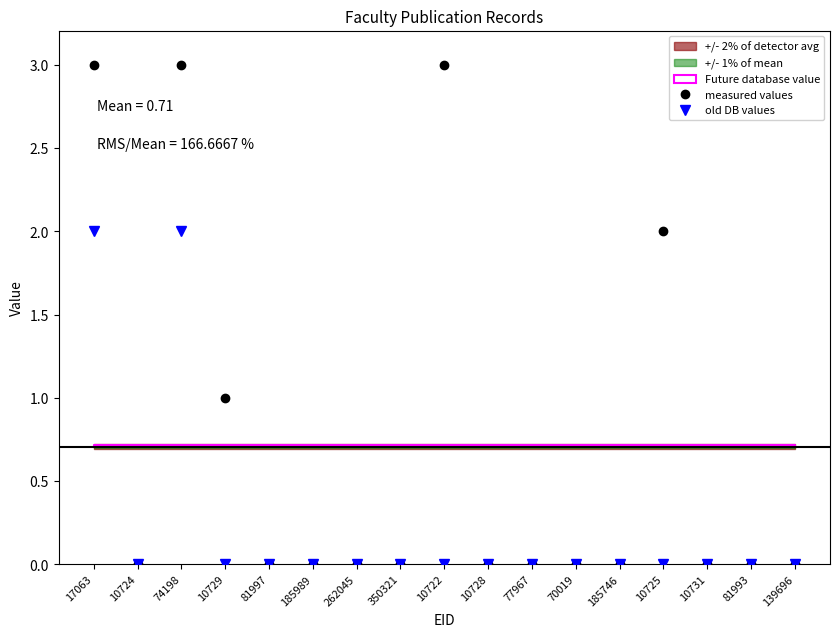

The old DB values series shows -1 at 10729. True or false?

False